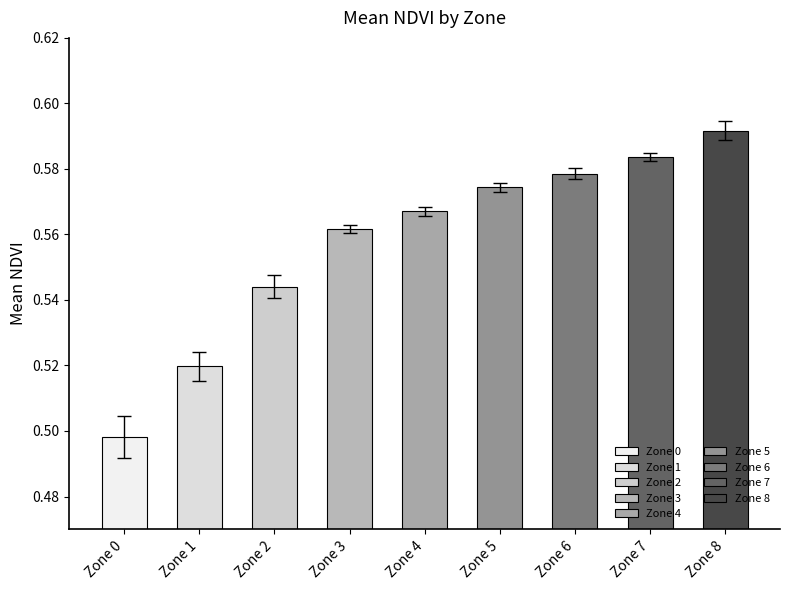

At which category does the chart reach its peak across all series?

Zone 8